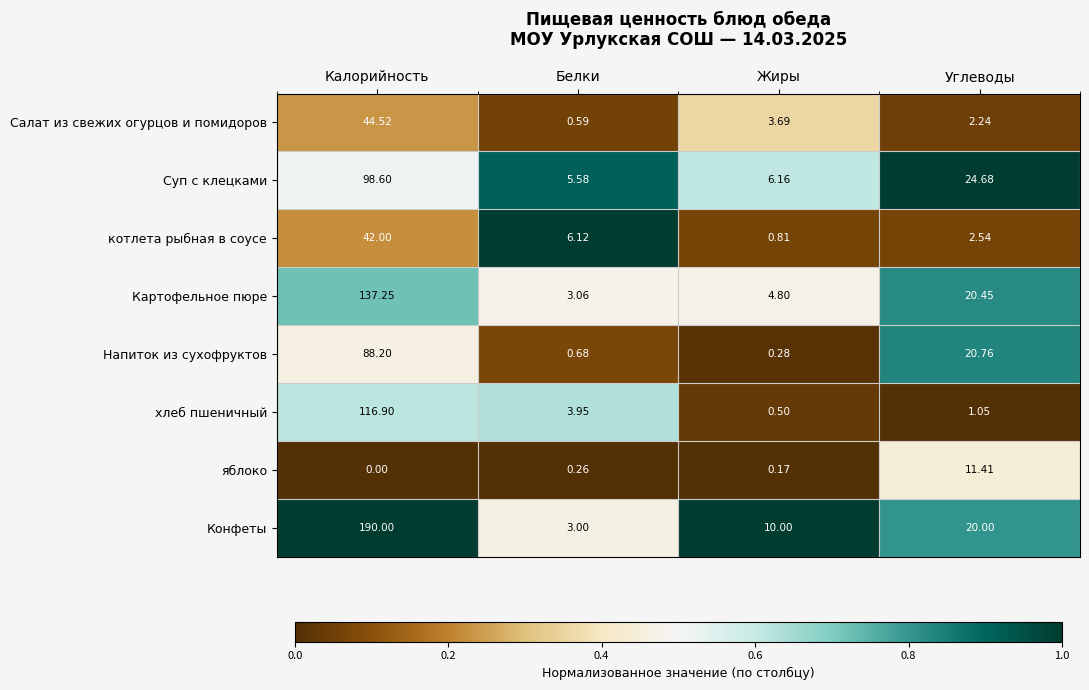

At which label does Напиток из сухофруктов first exceed 20?

Калорийность